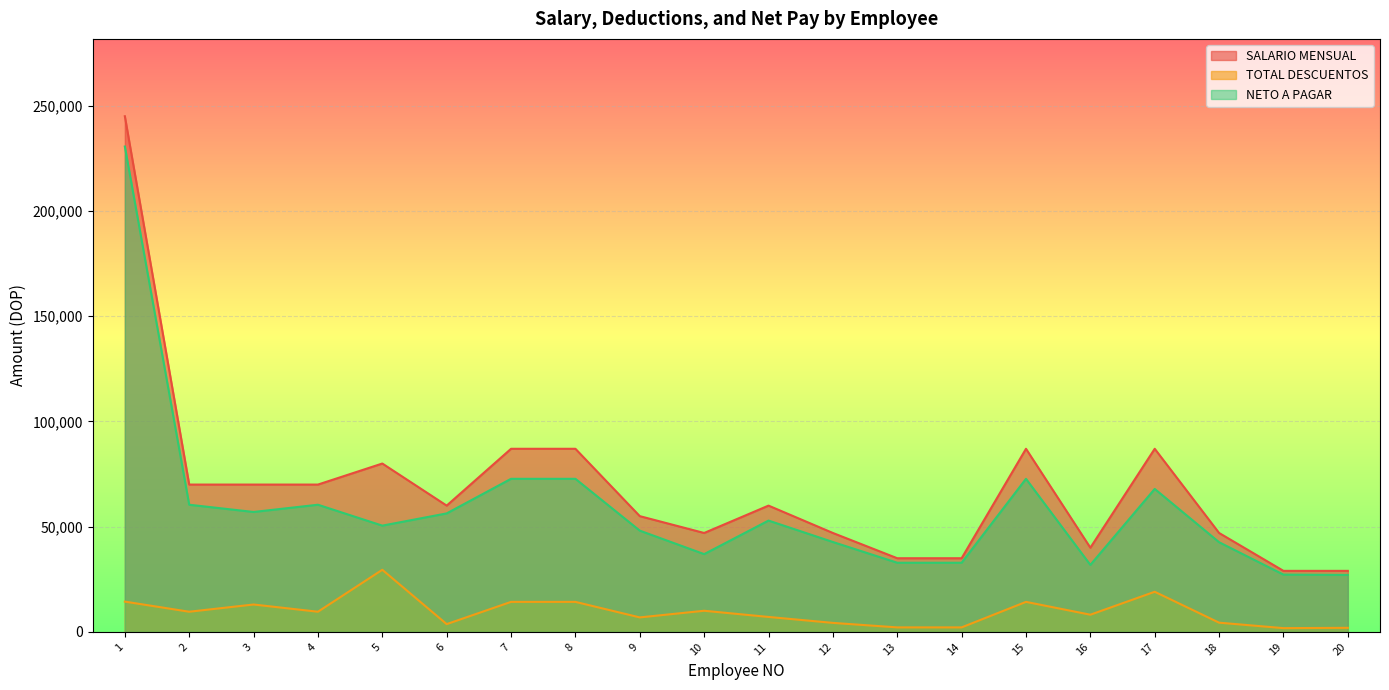

What is the difference between the second highest and second lowest values in the TOTAL DESCUENTOS series?

17129.0